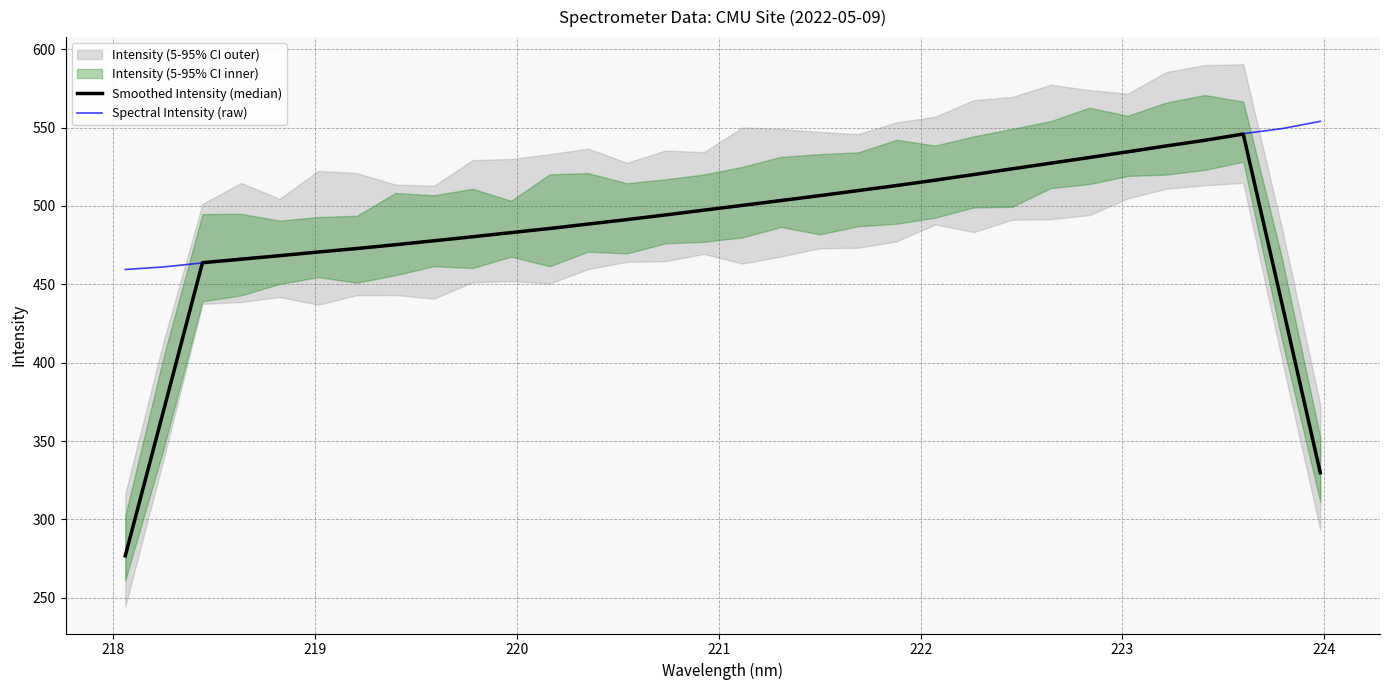

How many lines are shown in the chart?

2